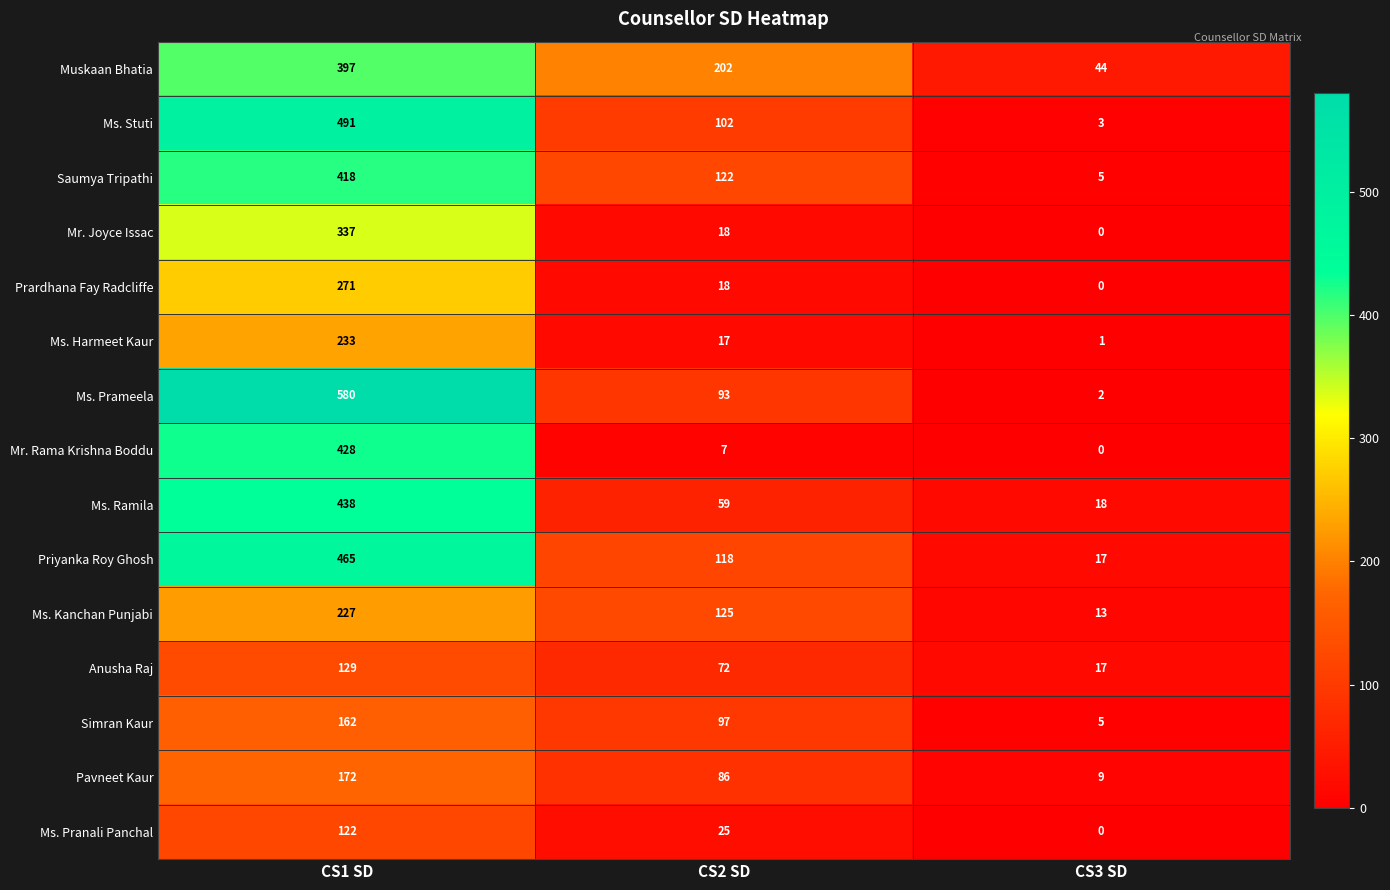

Rank the categories by Priyanka Roy Ghosh value from highest to lowest.

CS1 SD, CS2 SD, CS3 SD